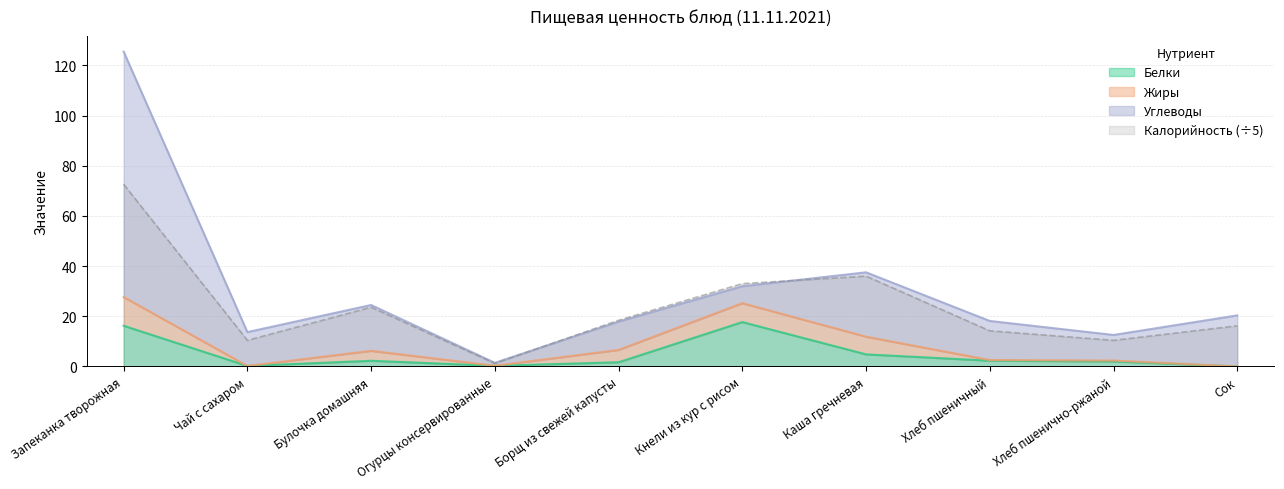

The Белки series shows 2.0 at Хлеб пшенично-ржаной. True or false?

True